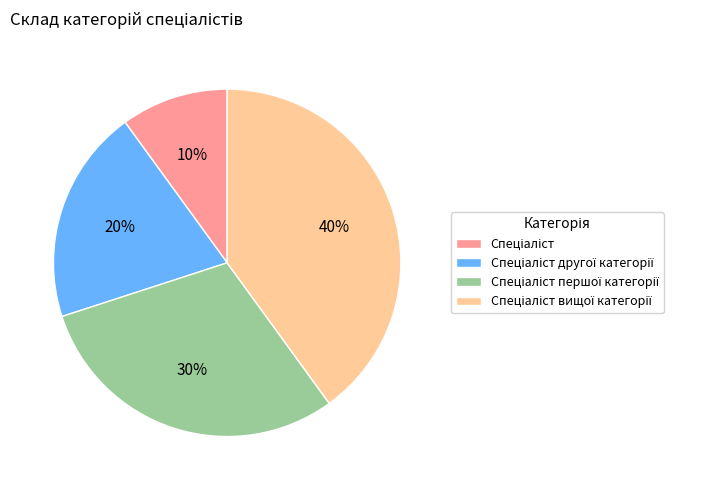

To the nearest percent, what is the average slice percentage?

25%